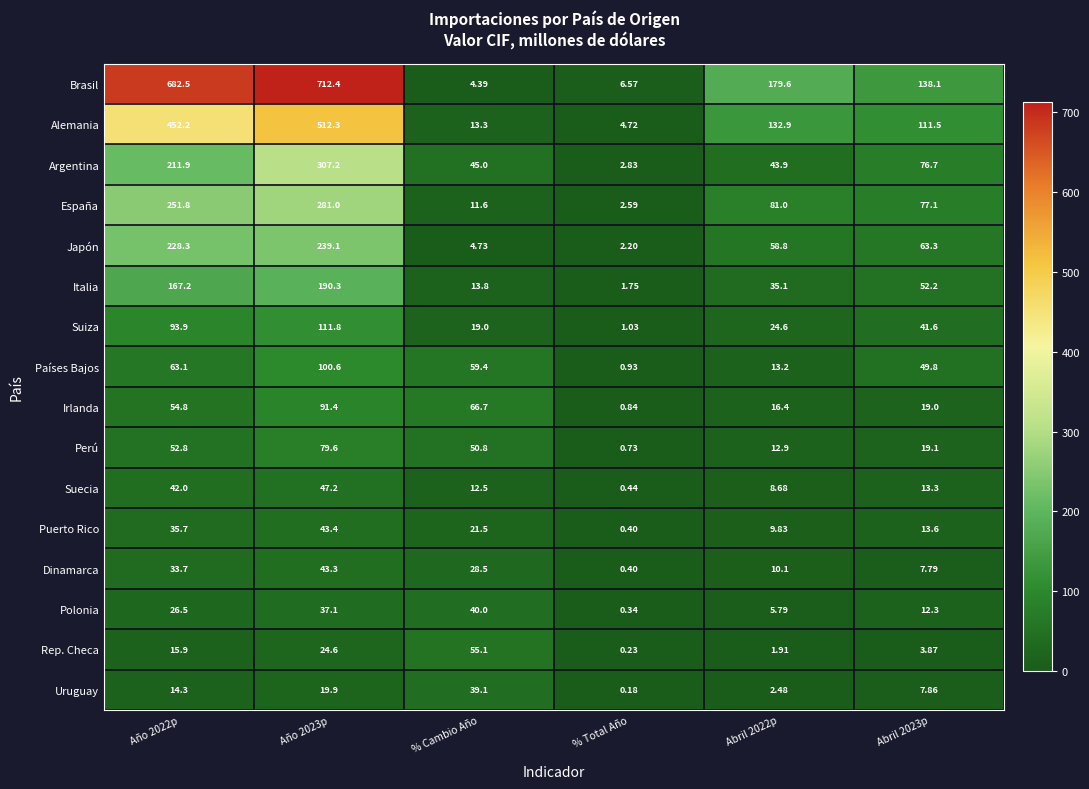

Which category has the lowest value across all series?

% Total Año